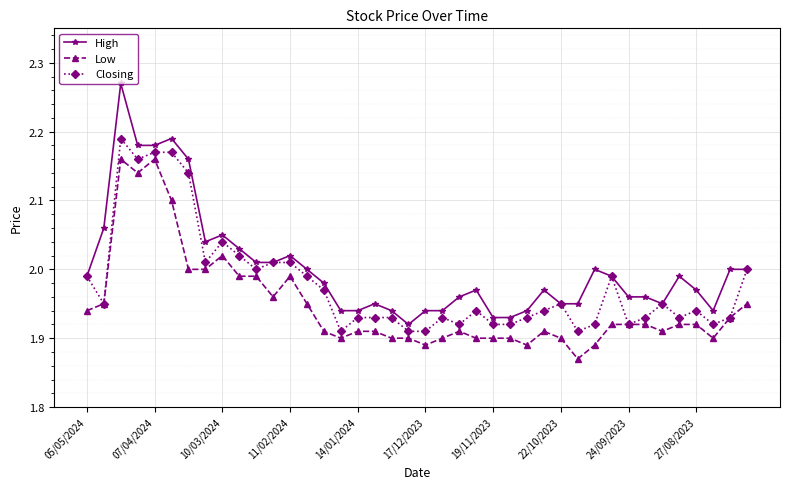

True or false: Low has more than 1 points higher than both neighbors.

True